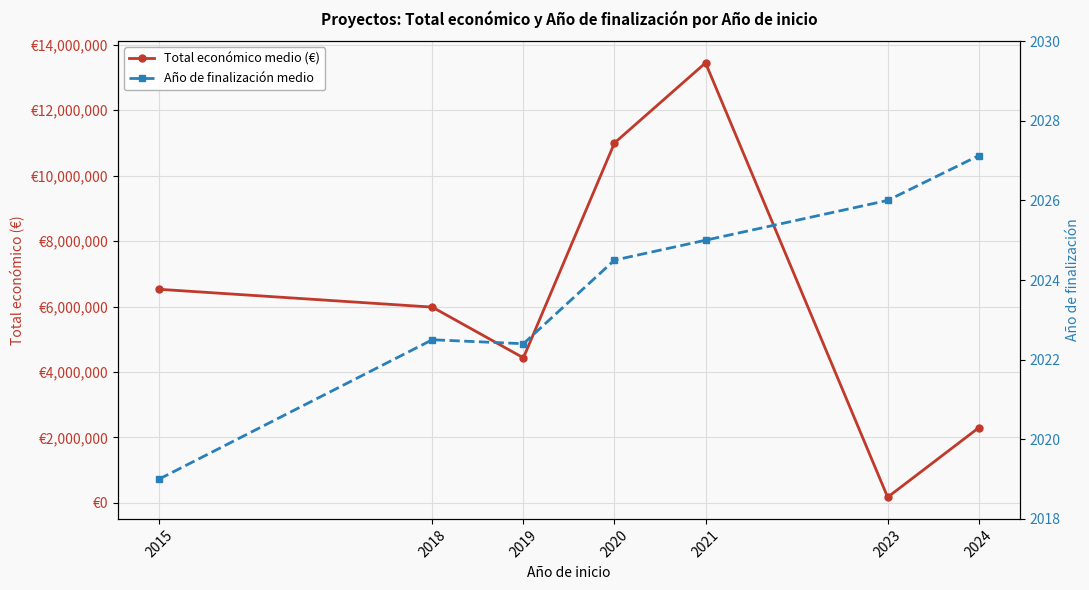

What are all the series names shown in the legend?

Total económico medio (€), Año de finalización medio